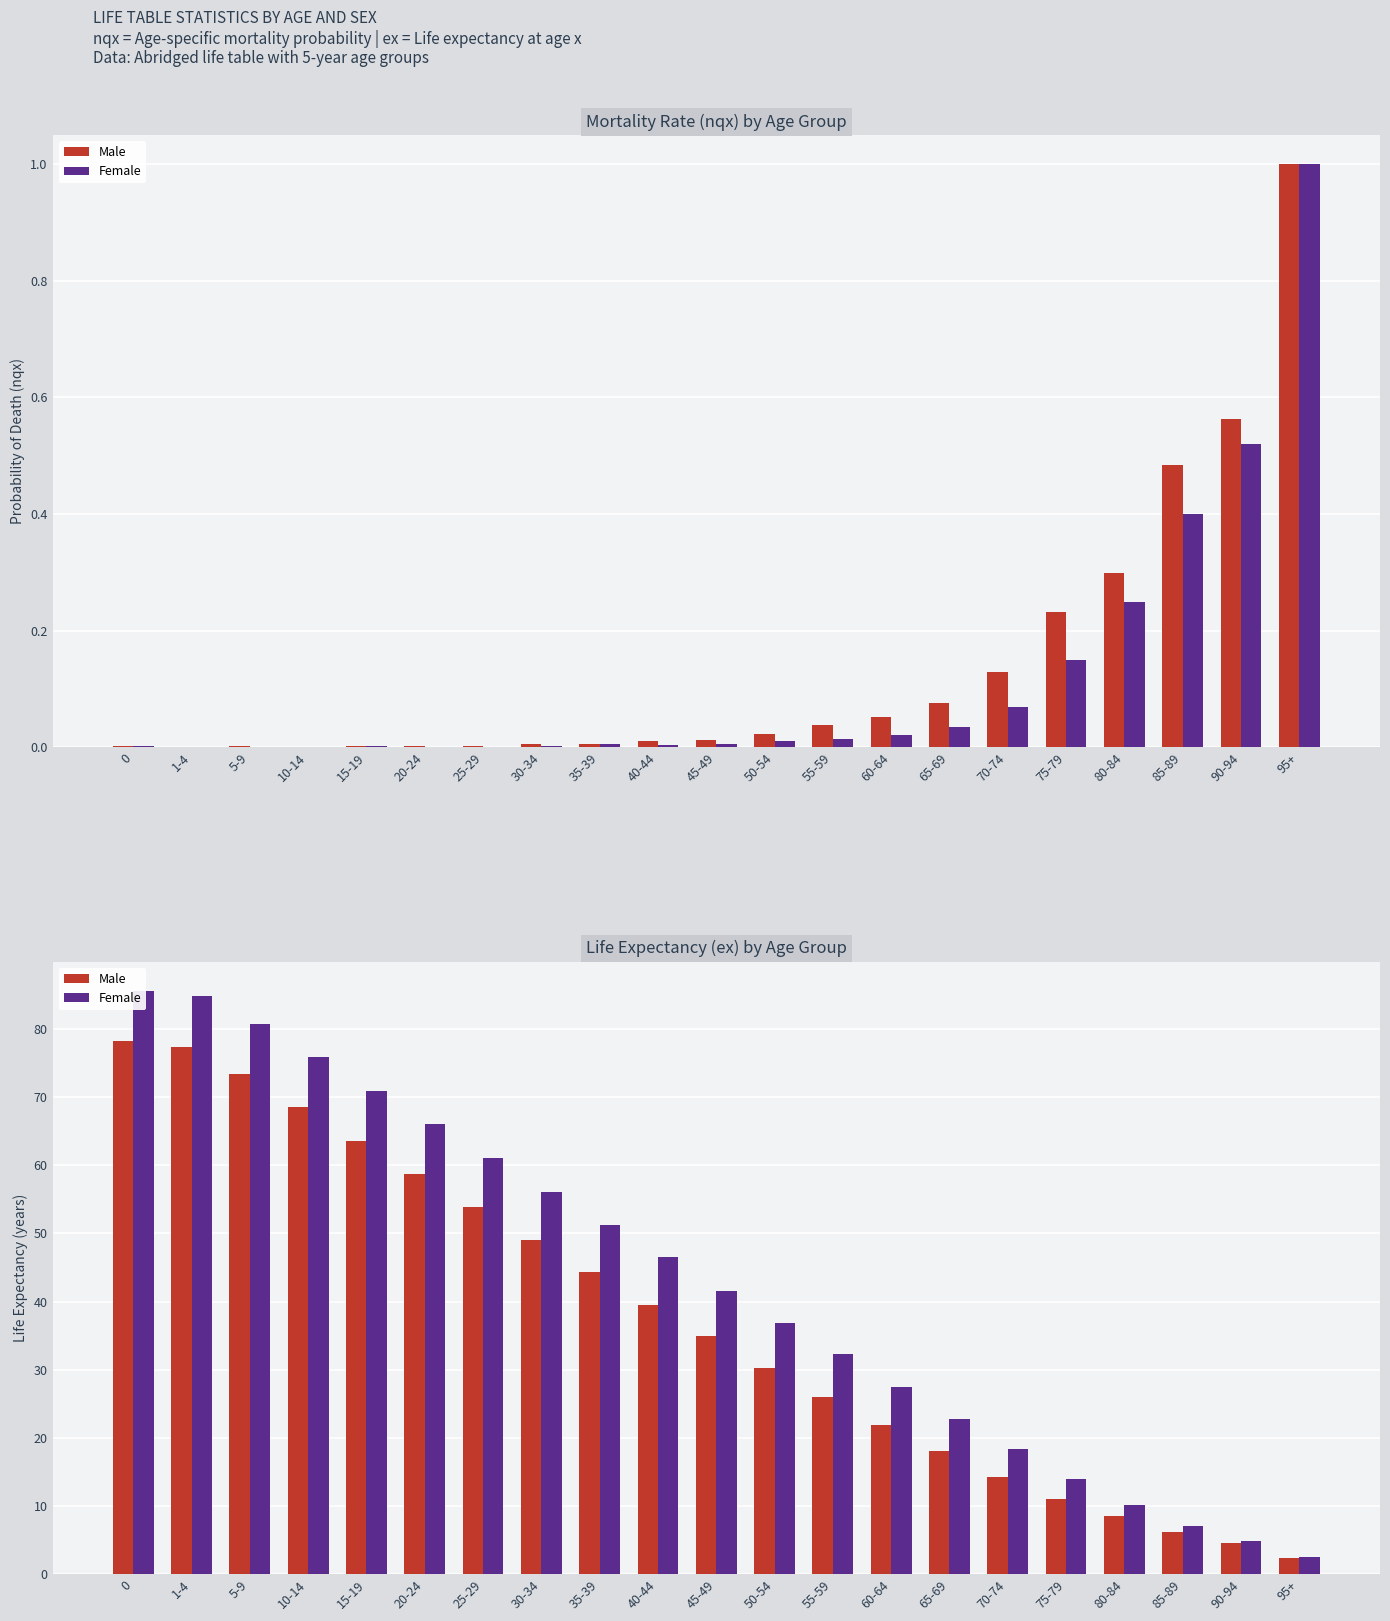

What is the approximate value of Female at 15-19?

70.9